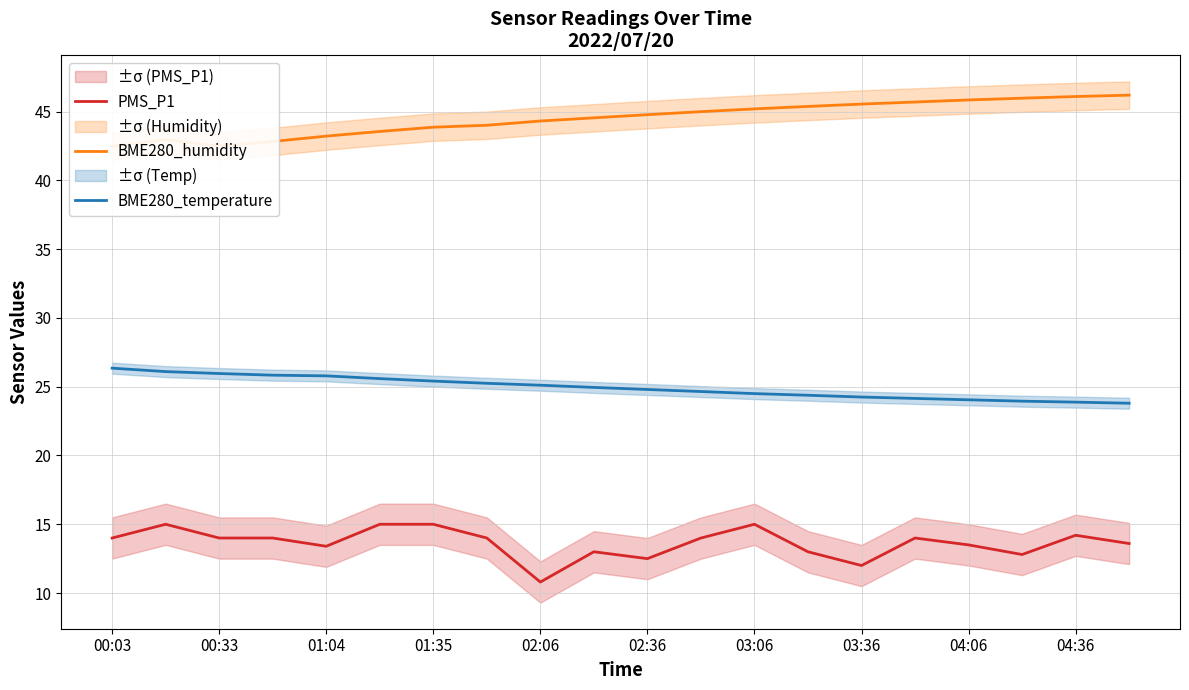

True or false: BME280_temperature has a value of 24.2 at 03:36.

True